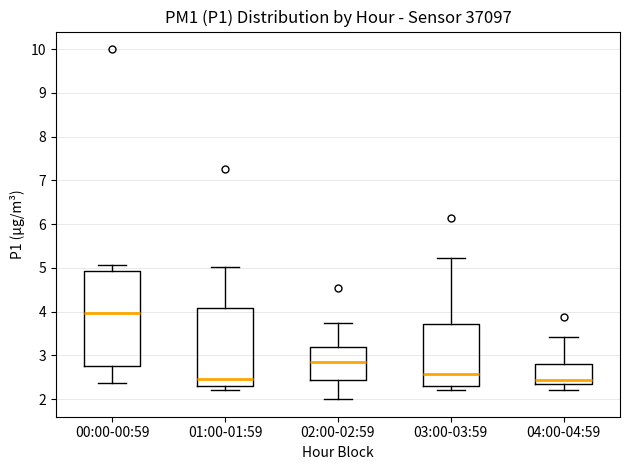

Which box is the tallest, from its lower edge to its upper edge?

00:00-00:59